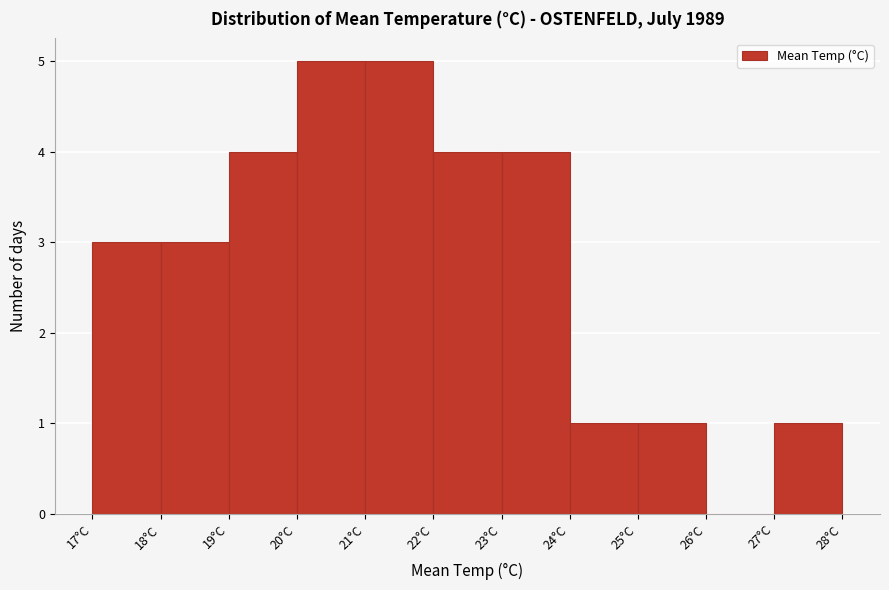

Reading left to right, transcribe this chart: for each bar, give the range it covers on the x-axis and its height. The values are not printed on the chart, so give them approximately, as read against the axis.

17 to 18: 3
18 to 19: 3
19 to 20: 4
20 to 21: 5
21 to 22: 5
22 to 23: 4
23 to 24: 4
24 to 25: 1
25 to 26: 1
26 to 27: 0
27 to 28: 1